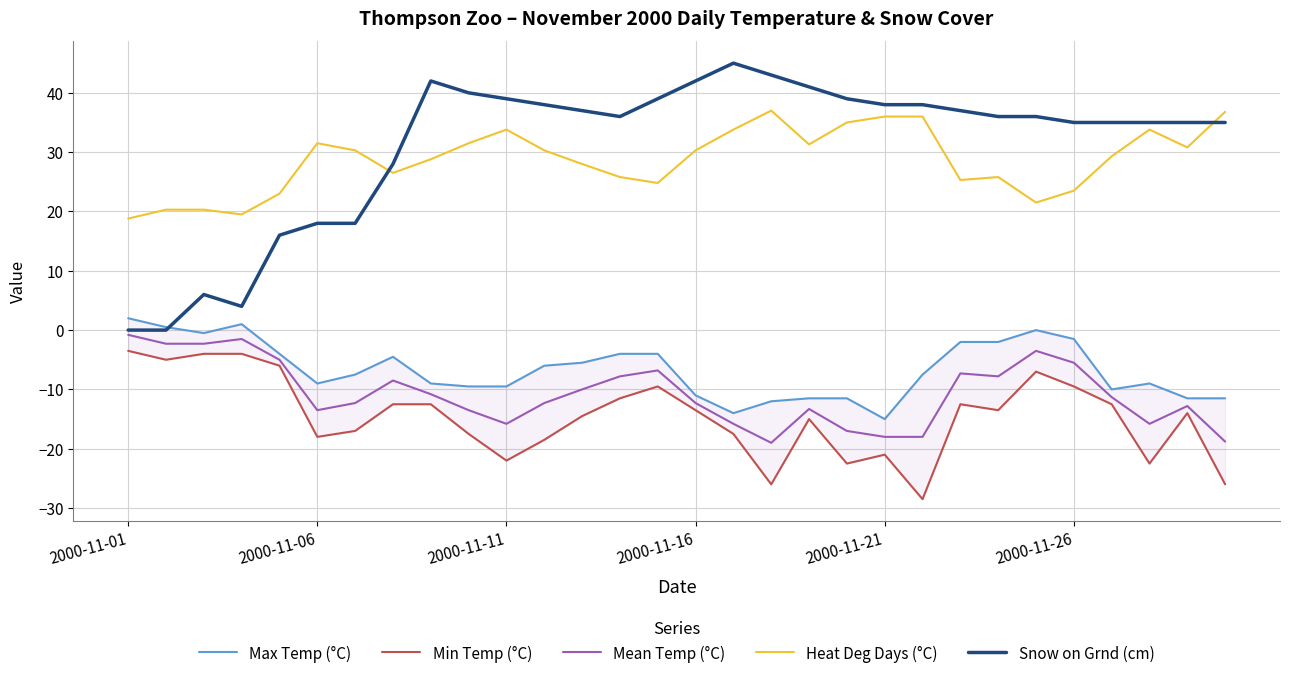

True or false: Mean Temp (°C) and Heat Deg Days (°C) intersect in this chart.

False